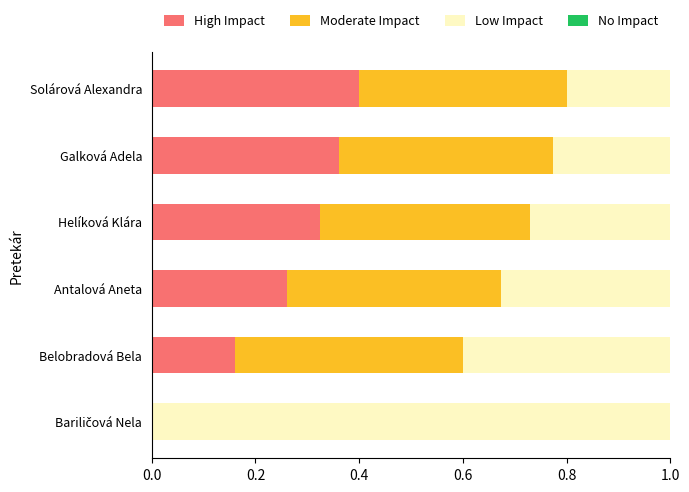

At which label does High Impact reach its peak?

Solárová Alexandra